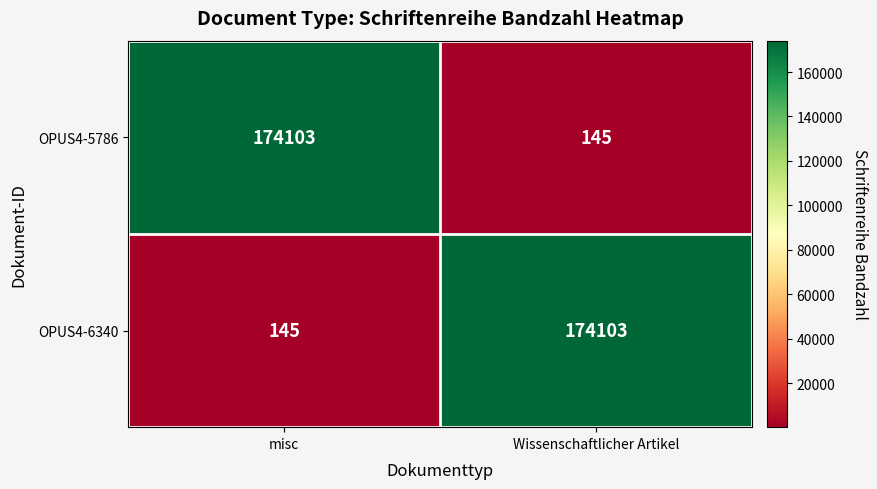

At which label does OPUS4-6340 reach its peak?

Wissenschaftlicher Artikel